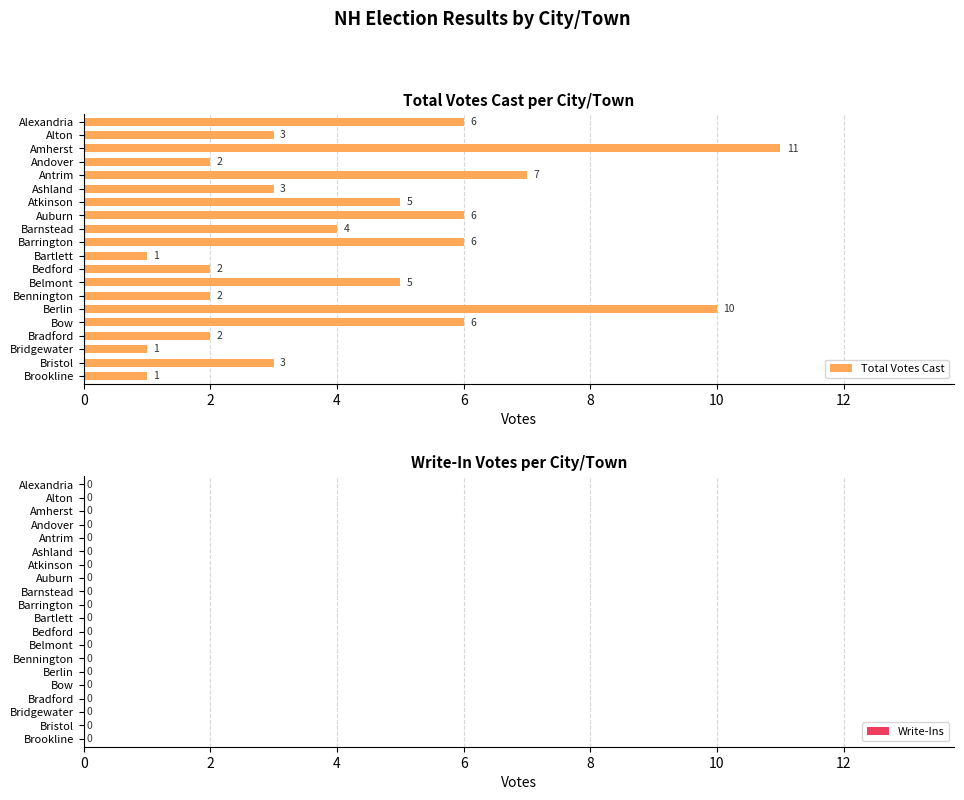

What is the change in value from Barnstead to Barrington?

+2